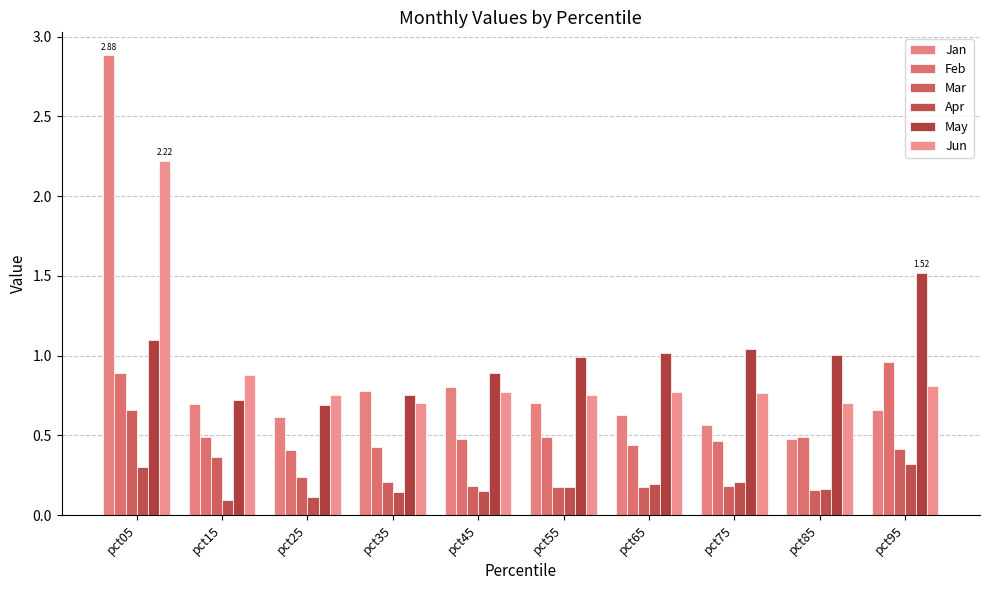

What is the greatest value displayed?

2.9